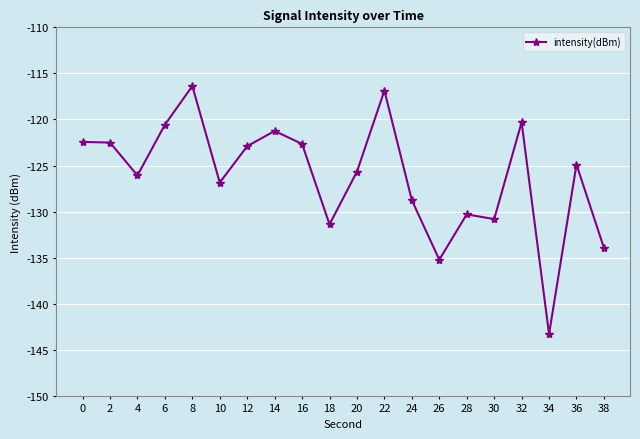

What value does the data have at 38?

-133.9